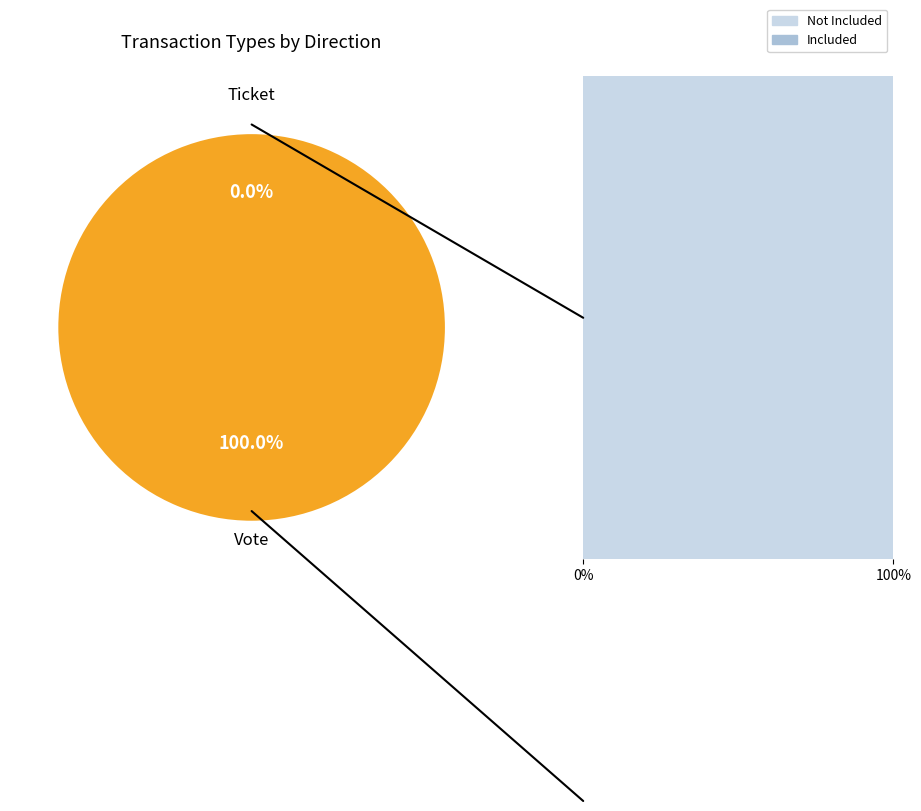

To the nearest percent, what is the difference between the Vote and Ticket slice percentages?

100%